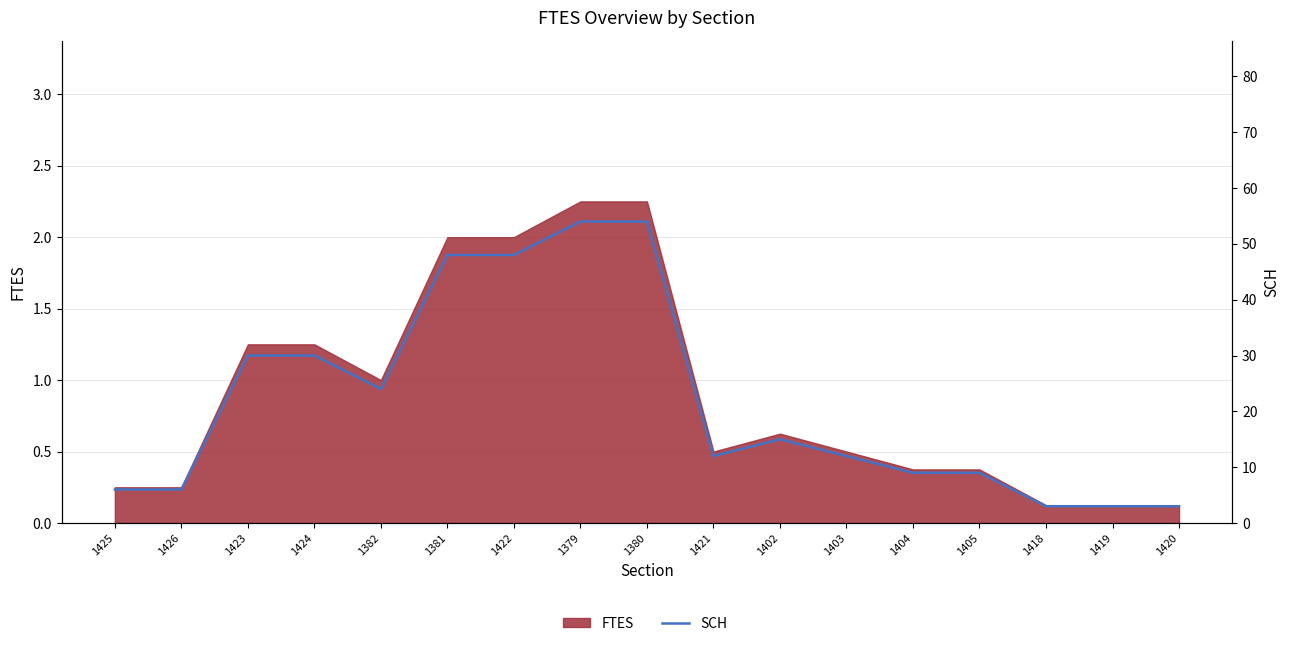

Approximately how many times larger is the value at 1418 compared to 1425?

0.5